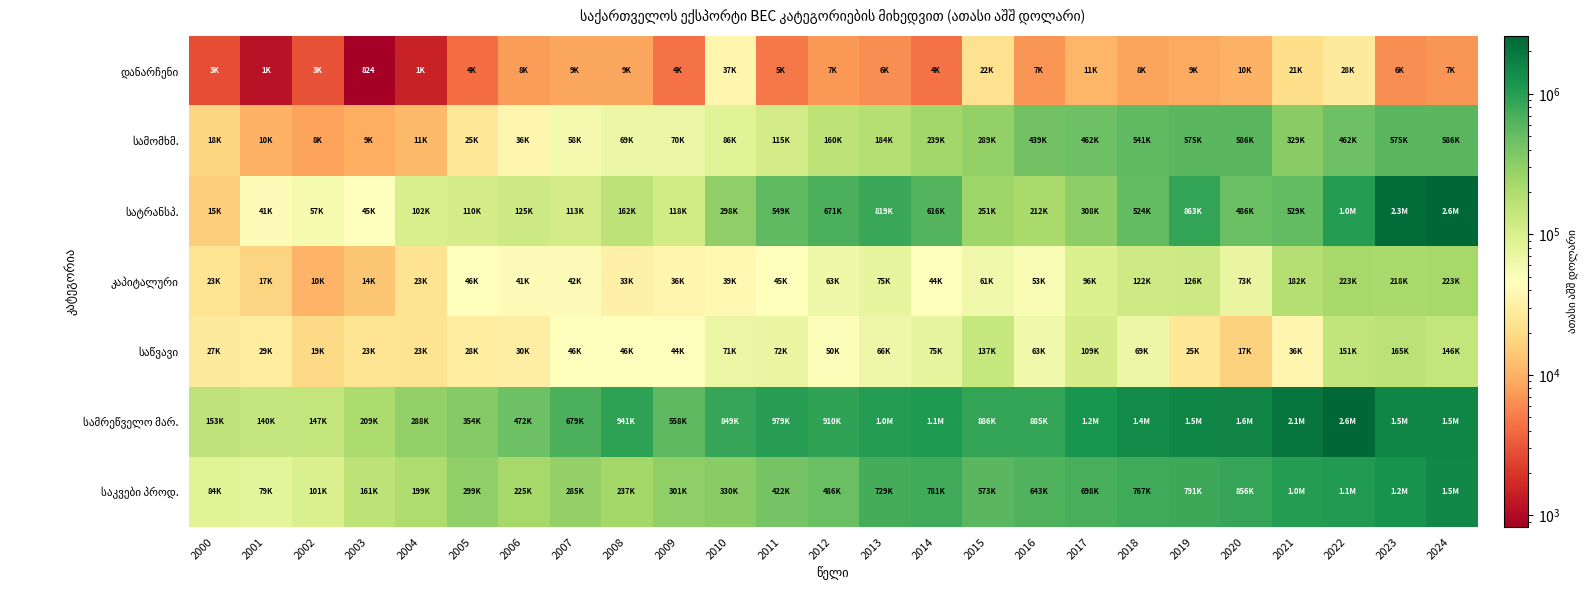

At which label is სამრეწველო მარ. closest to 1346044?

2018